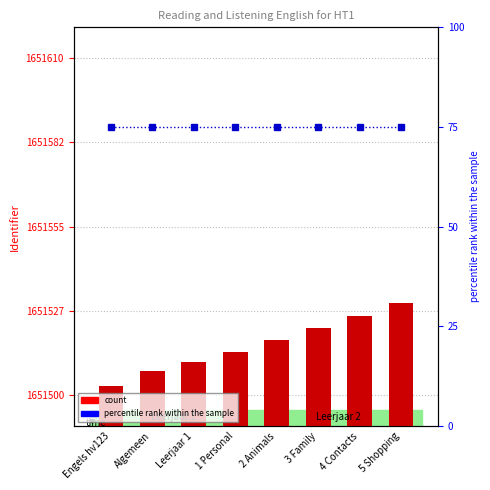

What is the difference between the count values at 4 Contacts and 3 Family?

4